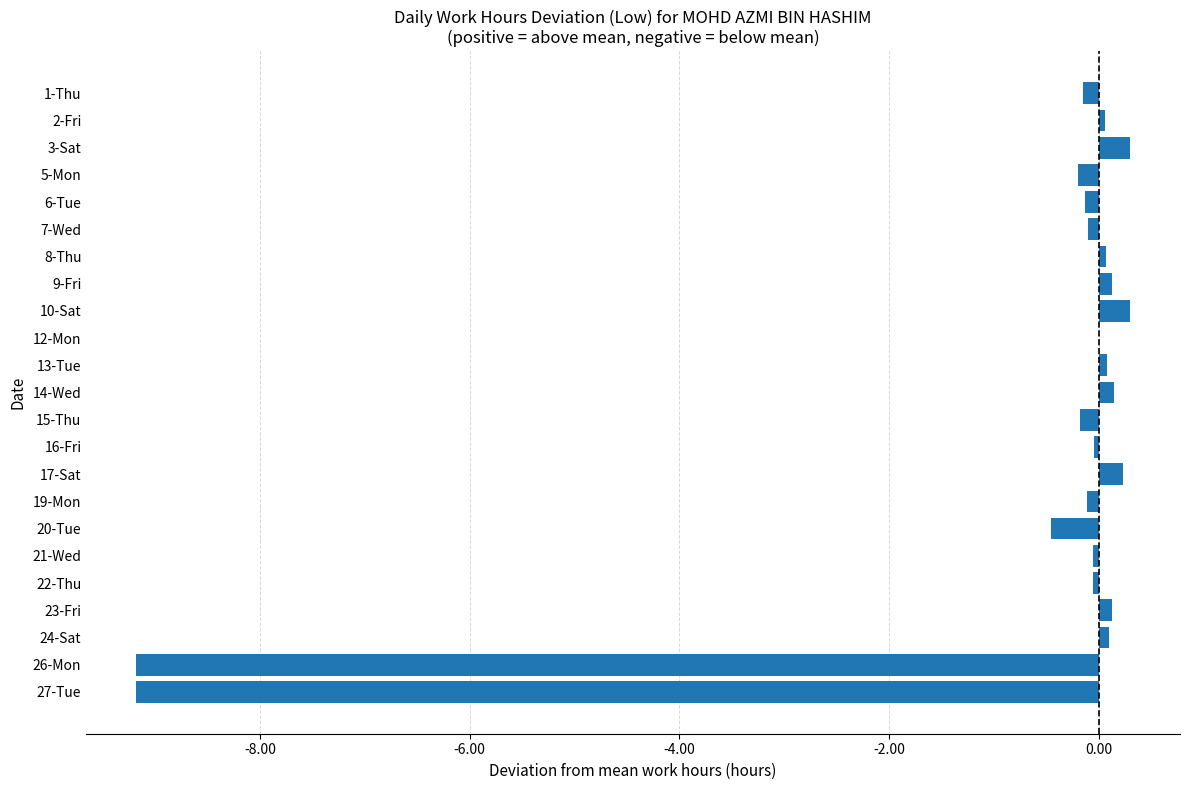

Is it true that the value at 20-Tue is -0.5?

True